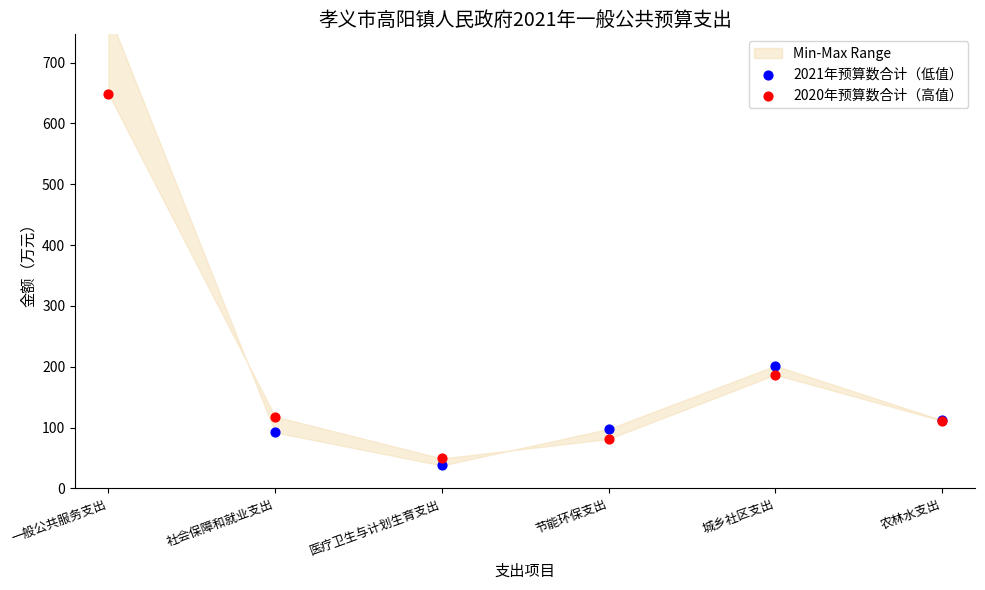

Which series has the largest total across all categories?

2021年预算数合计（低值）